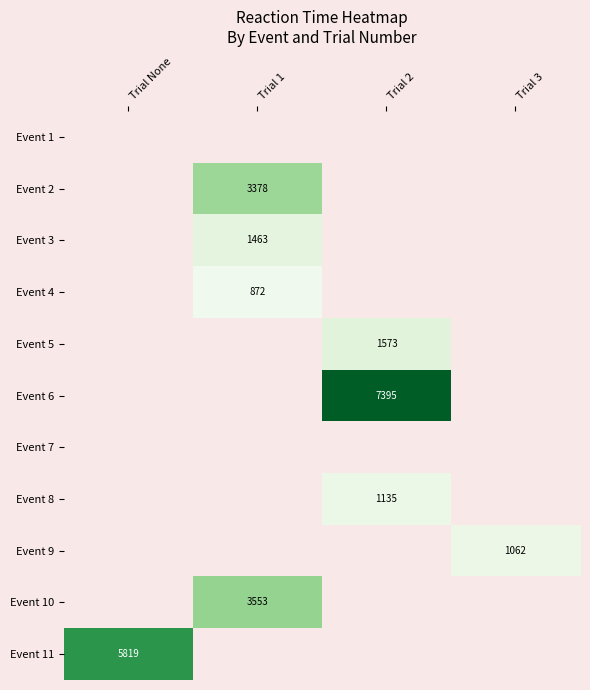

What is the greatest value displayed?

7395.0